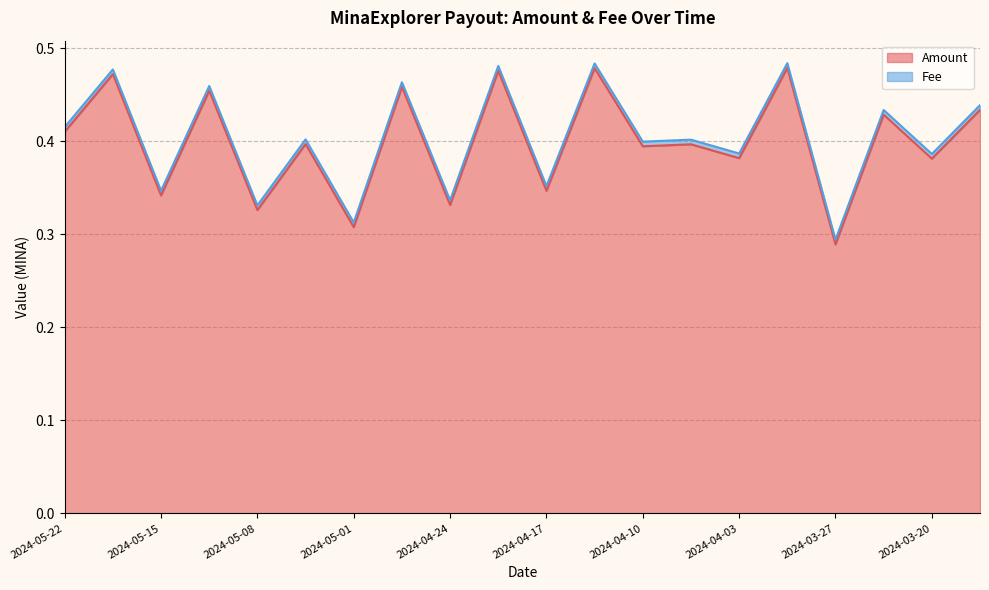

Reading left to right, extract all data points from this chart.

0.4	0.5	0.3	0.5	0.3	0.4	0.3	0.5	0.3	0.5	0.3	0.5	0.4	0.4	0.4	0.5	0.3	0.4	0.4	0.4